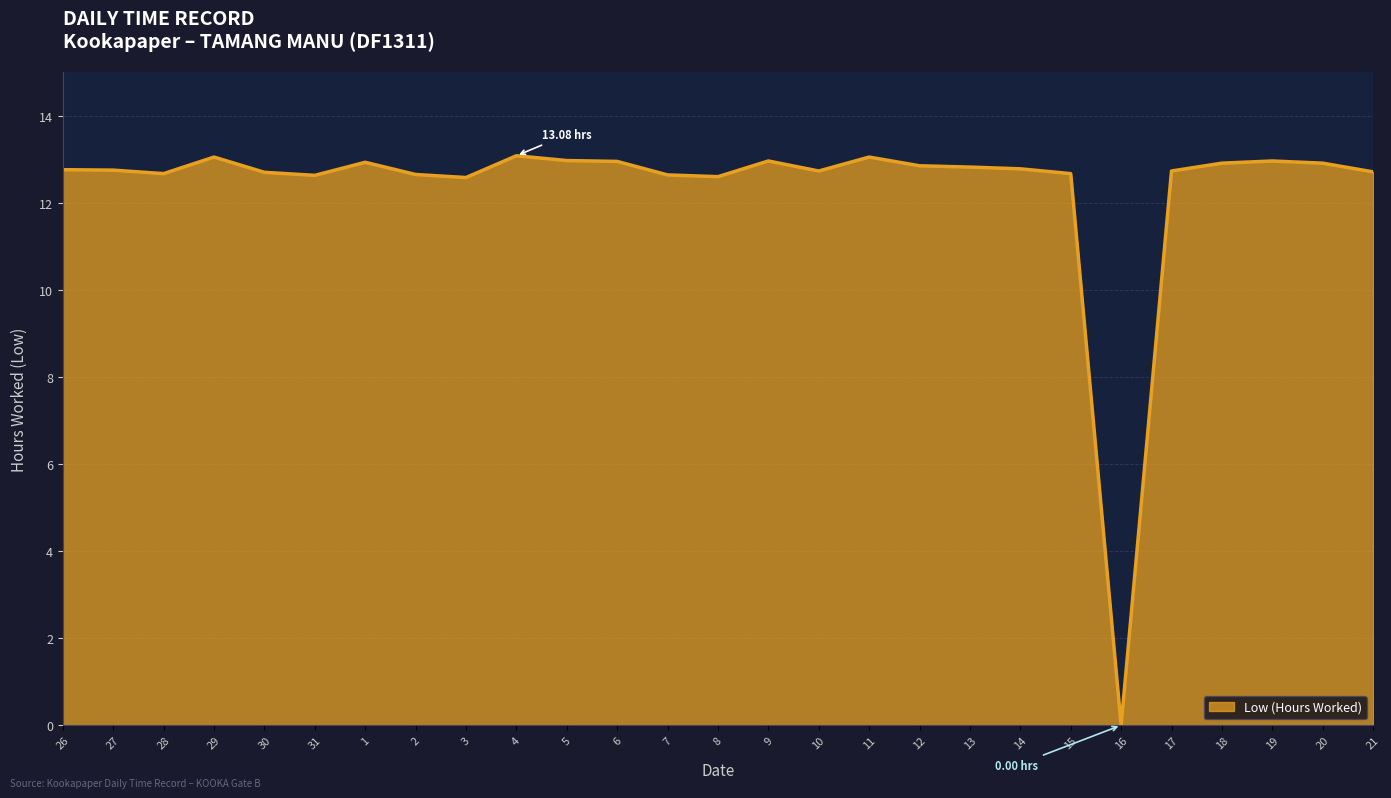

What is the difference between the maximum and minimum values?

13.1